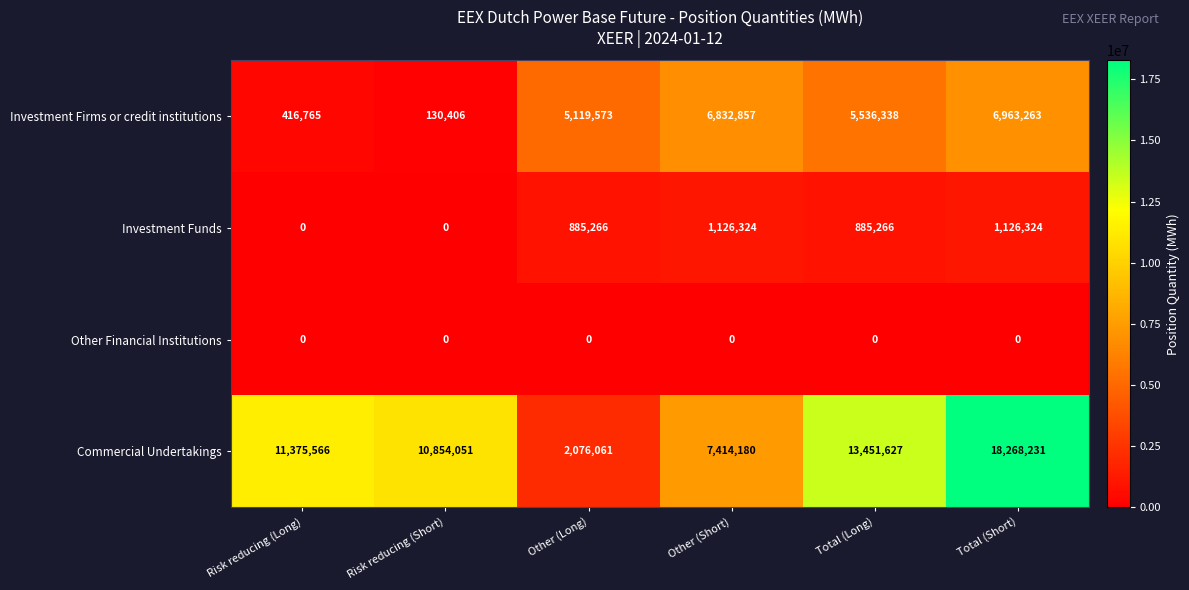

Which series has the widest spread of values?

Commercial Undertakings